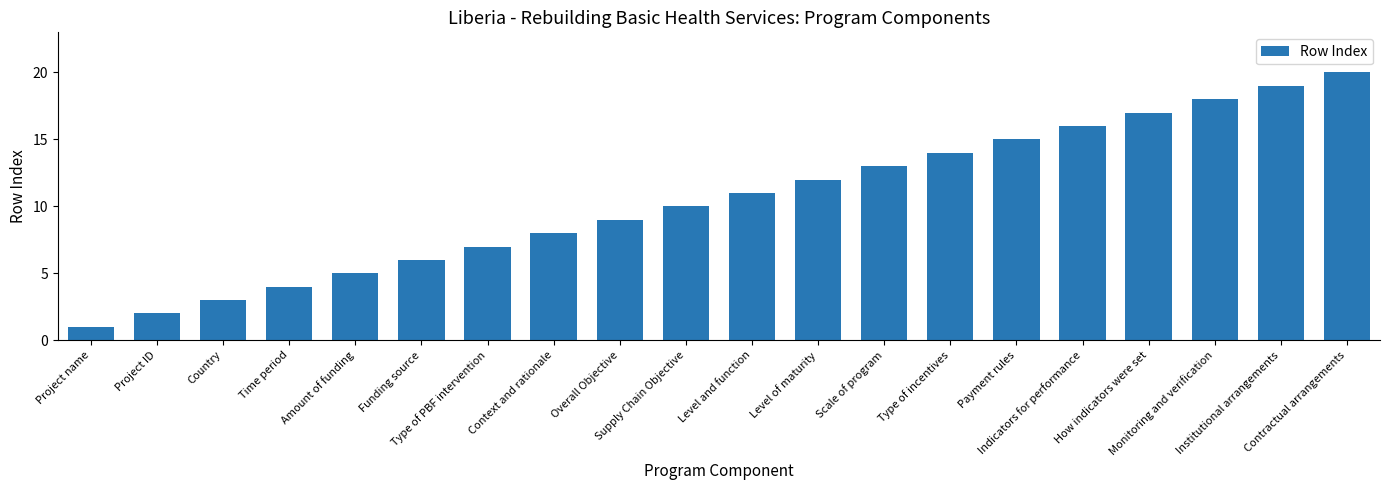

How many values are below 11?

10